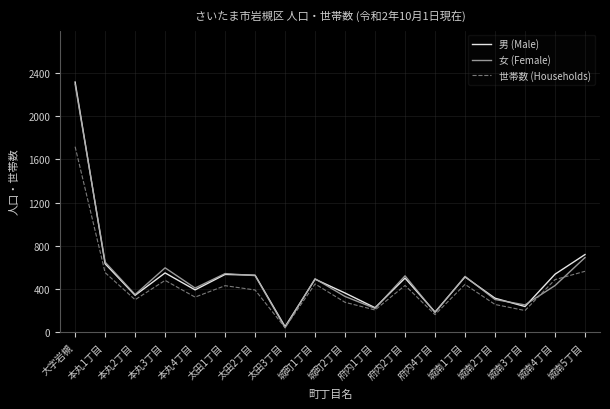

What are all the series names shown in the legend?

男 (Male), 女 (Female), 世帯数 (Households)